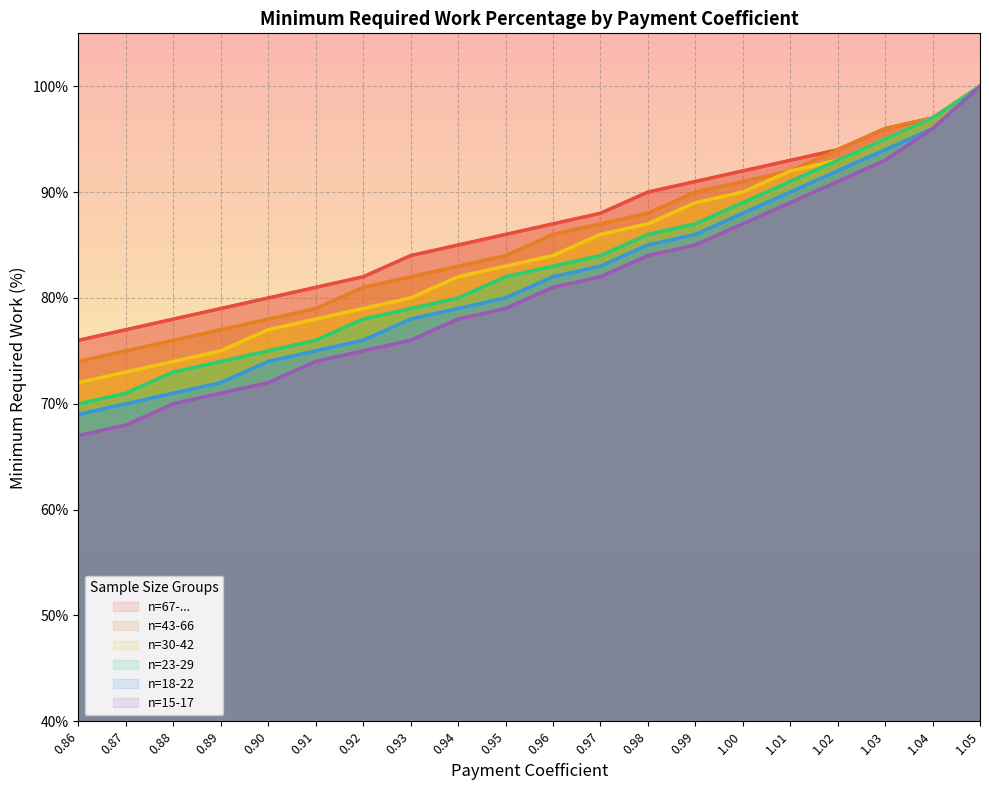

How many lines are shown in the chart?

6